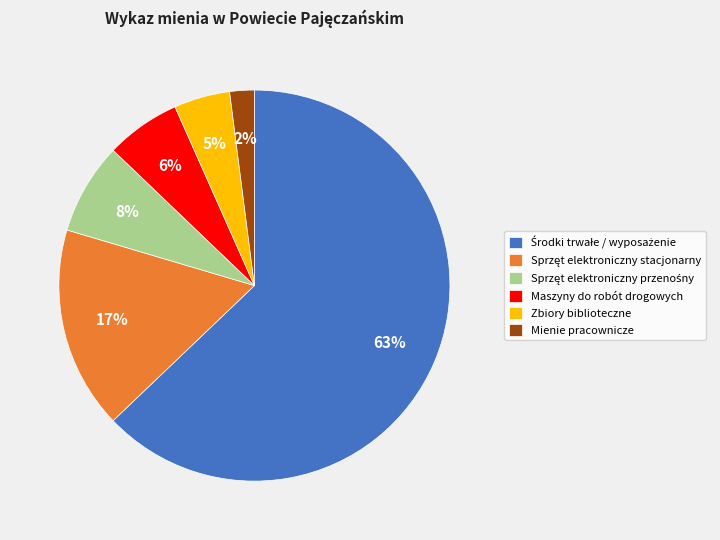

True or false: Maszyny do robót drogowych accounts for 1% of the total.

False